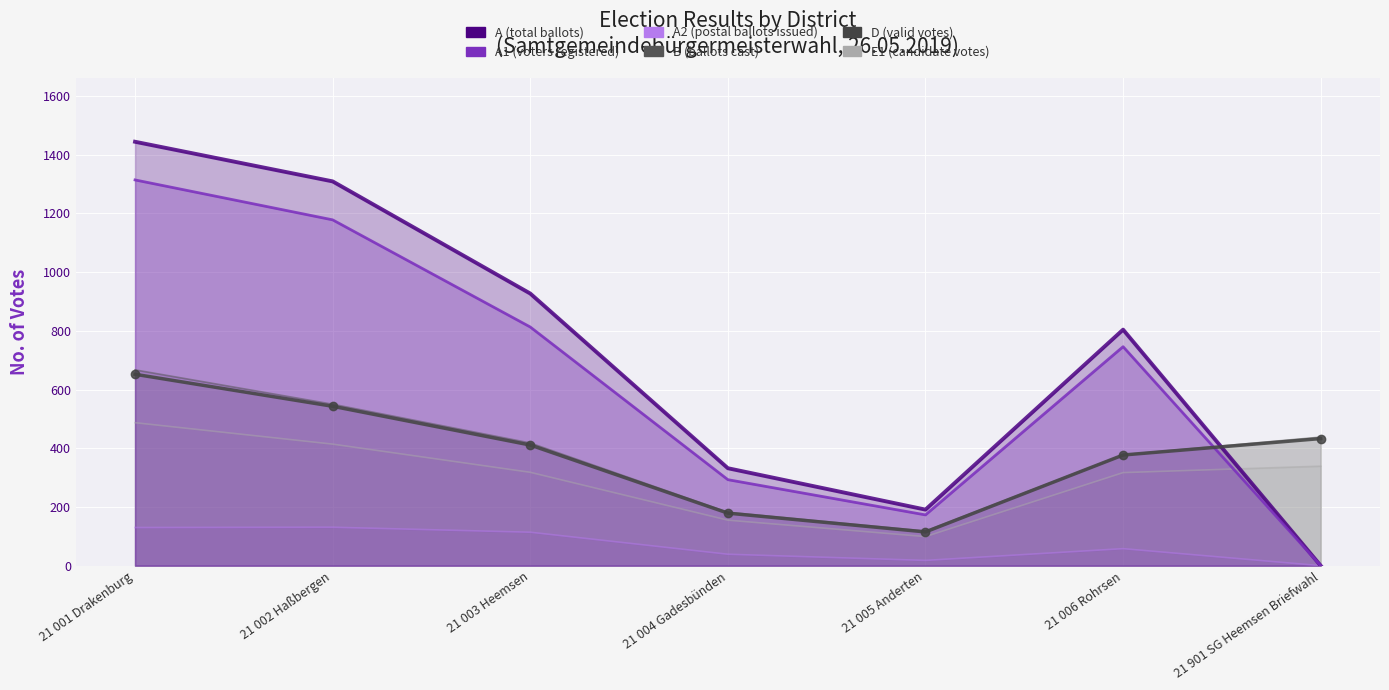

At which label does A1 reach its peak?

21 001 Drakenburg